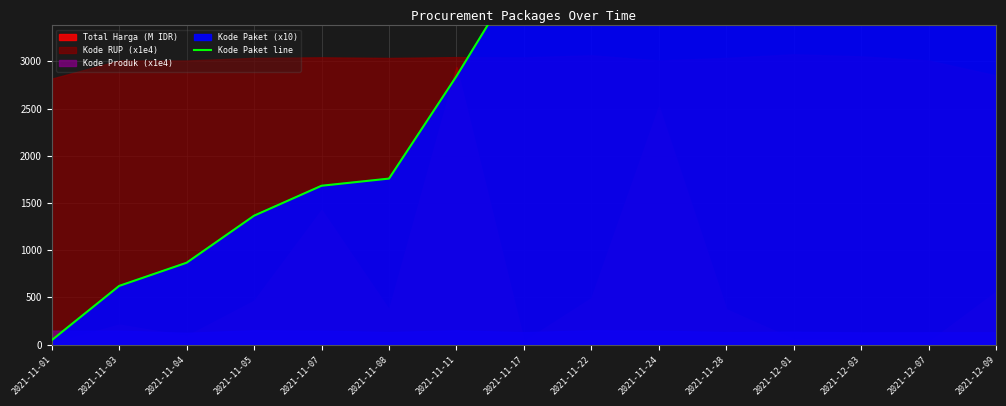

What is the label of the 7th point from the right?

2021-11-22